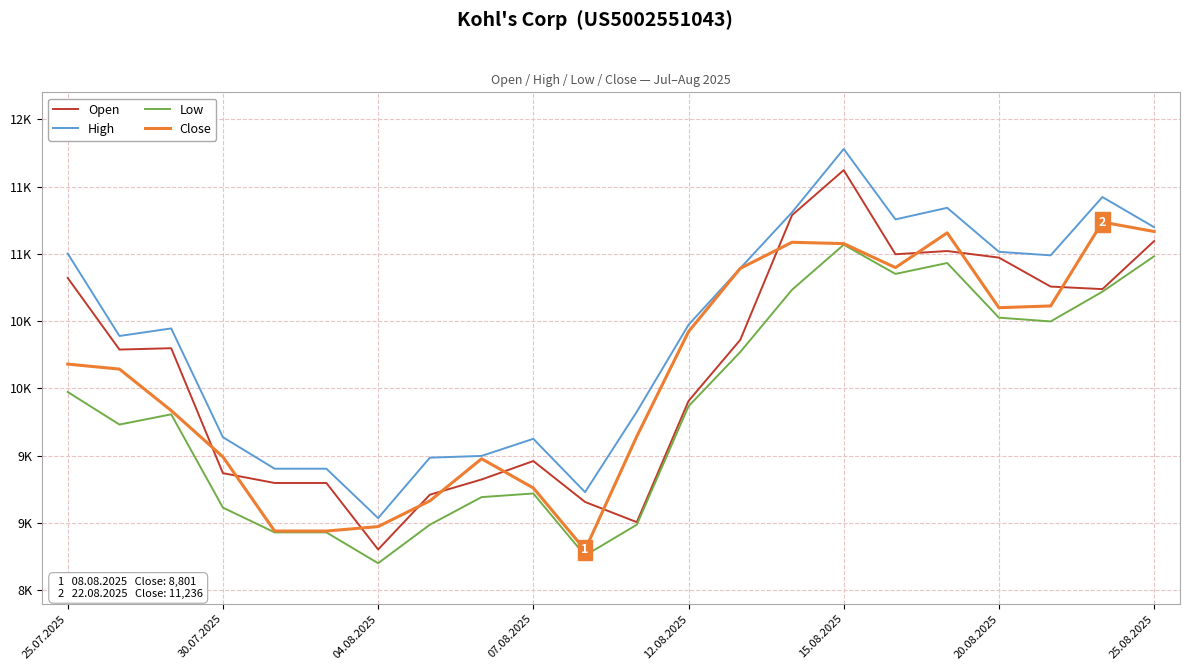

True or false: Low and High intersect in this chart.

False